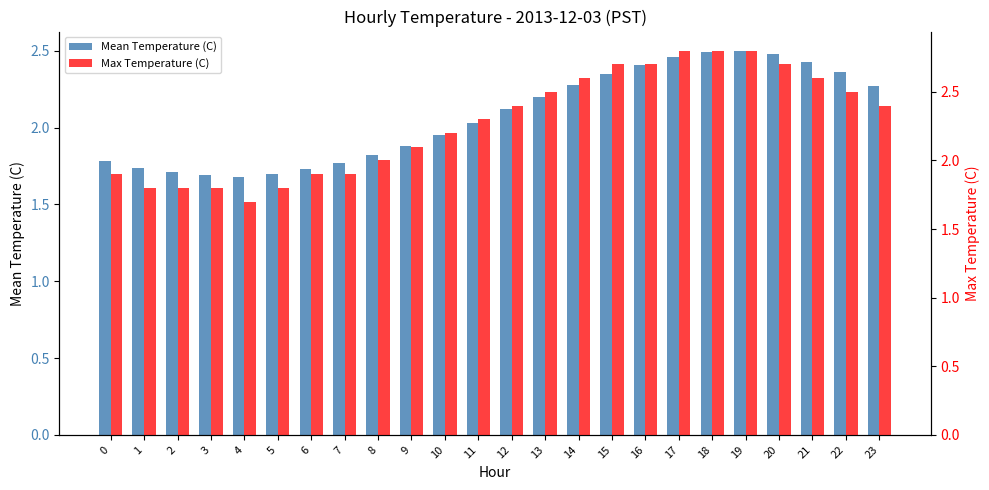

What is the average value of the Mean Temperature (C) series?

2.1